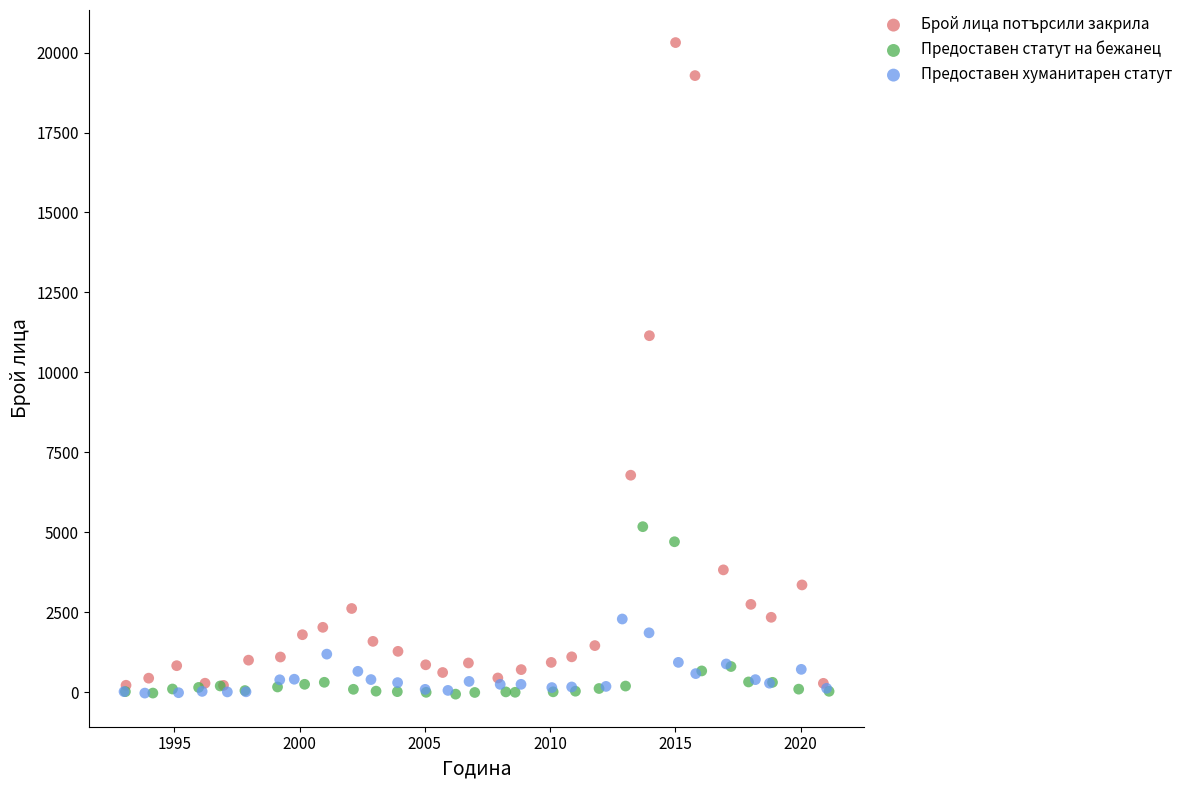

What are all the series names shown in the legend?

Брой лица потърсили закрила, Предоставен статут на бежанец, Предоставен хуманитарен статут